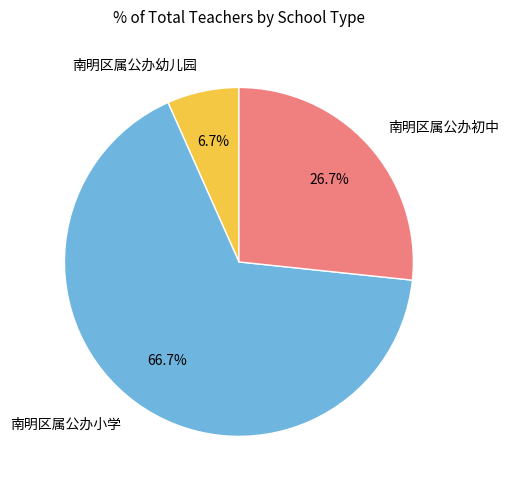

The 南明区属公办小学 slice represents 67% of the pie. True or false?

True